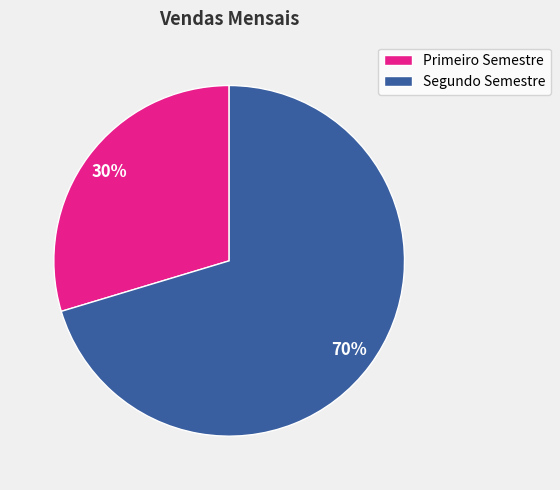

Rank the categories by value from lowest to highest.

Primeiro Semestre, Segundo Semestre